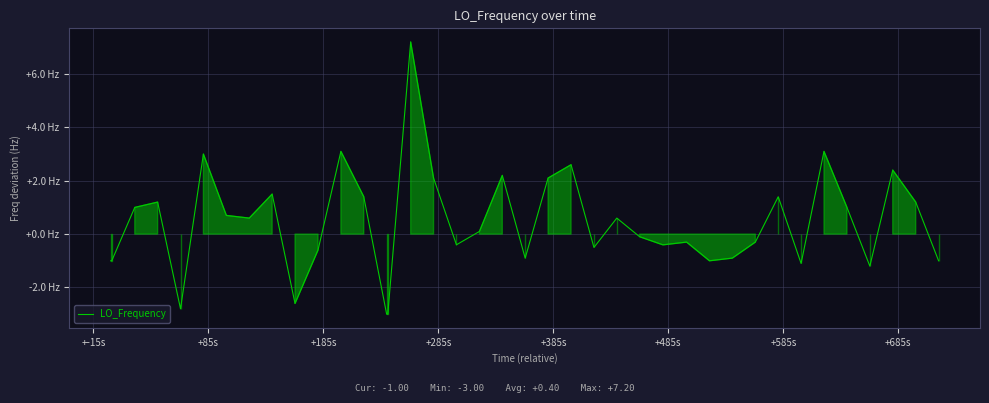

Is this an area chart (filled region under the line)?

Yes